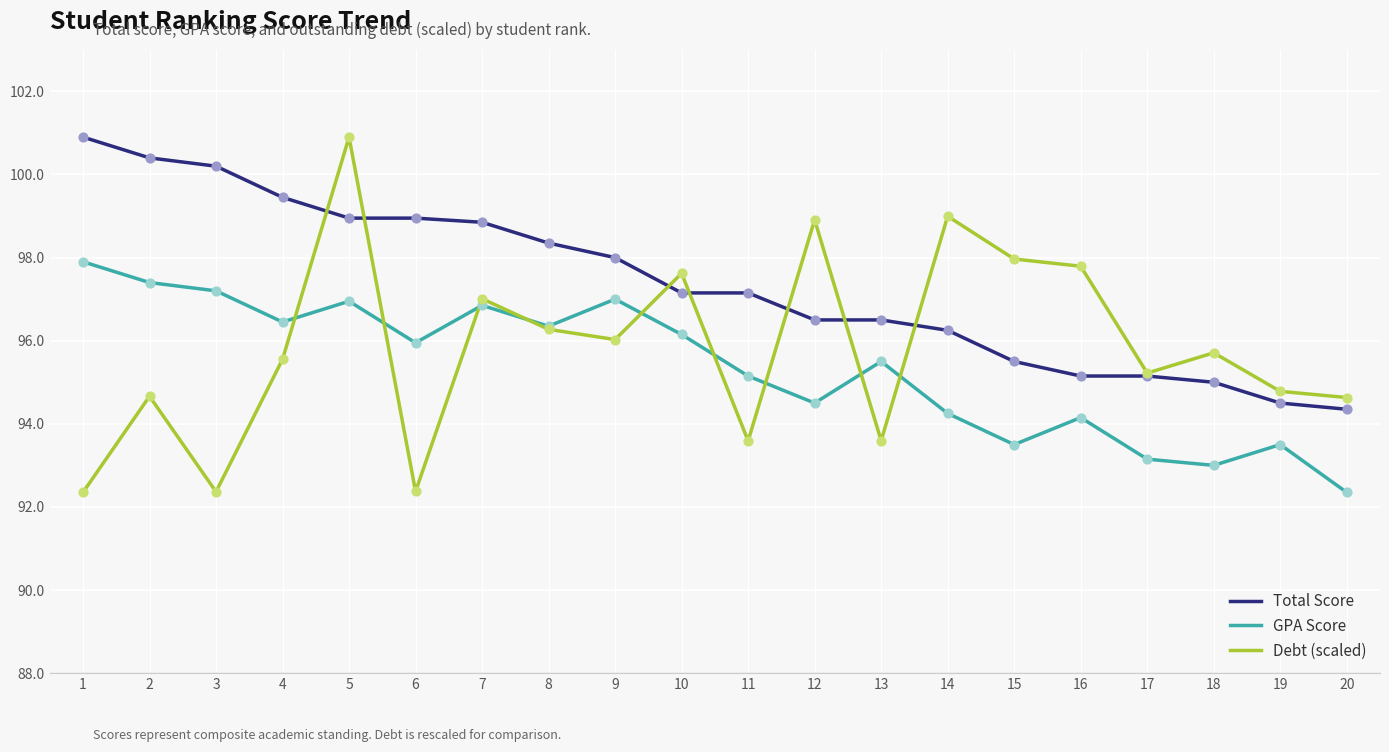

What is the spread (max minus min) of values at 3?

7.8